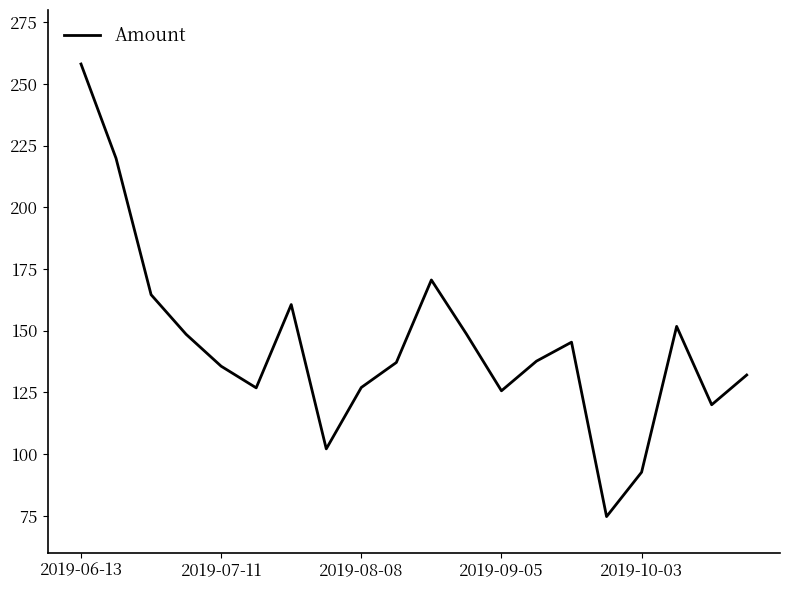

What is the difference between the maximum and minimum values?

183.4